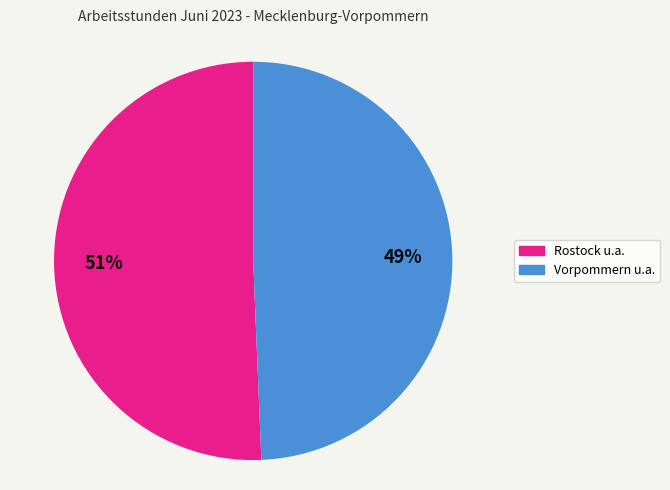

How many segments does this pie chart have?

2